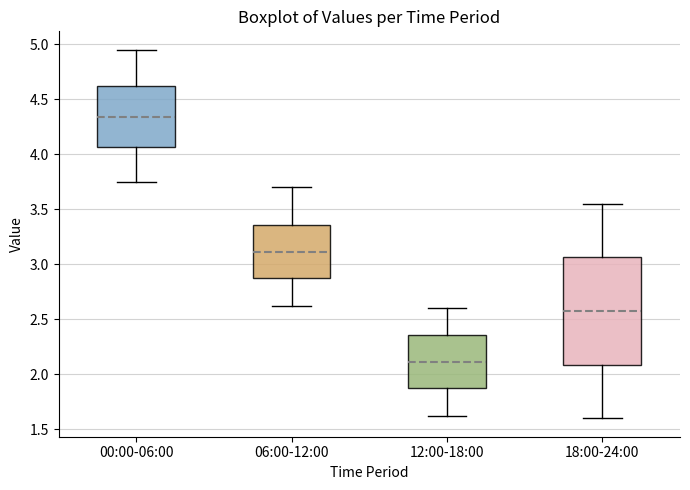

Reading left to right, transcribe this box plot: for each box, give where its median line is, the range the box spans, and where its two whiskers end, as read against the y-axis. The values are not printed on the chart, so give them approximately, as read against the axis.

00:00-06:00: median 4.35, box 4.05 to 4.60, whiskers 3.75 to 4.95
06:00-12:00: median 3.10, box 2.85 to 3.35, whiskers 2.60 to 3.70
12:00-18:00: median 2.10, box 1.85 to 2.35, whiskers 1.60 to 2.60
18:00-24:00: median 2.60, box 2.10 to 3.05, whiskers 1.60 to 3.55